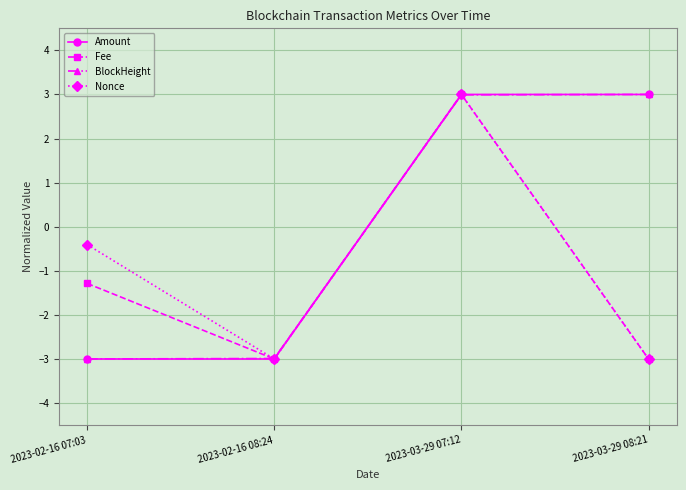

What is the label of the 3rd point from the right?

2023-02-16 08:24